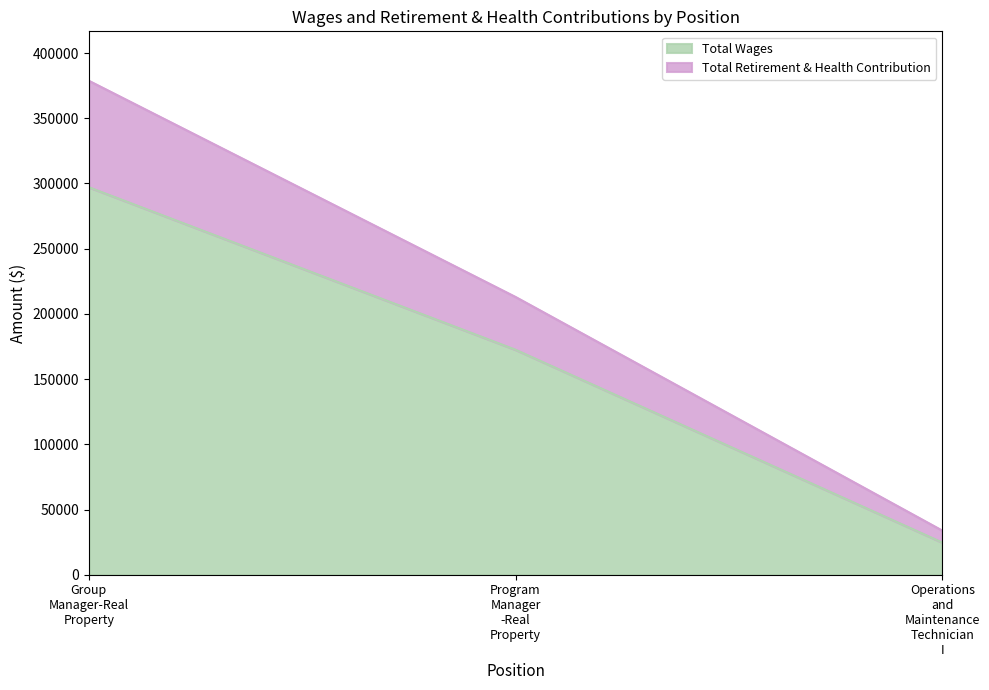

What is the sum of the Total Wages values at Program Manager -Real Property and Operations and Maintenance Technician I?

197170